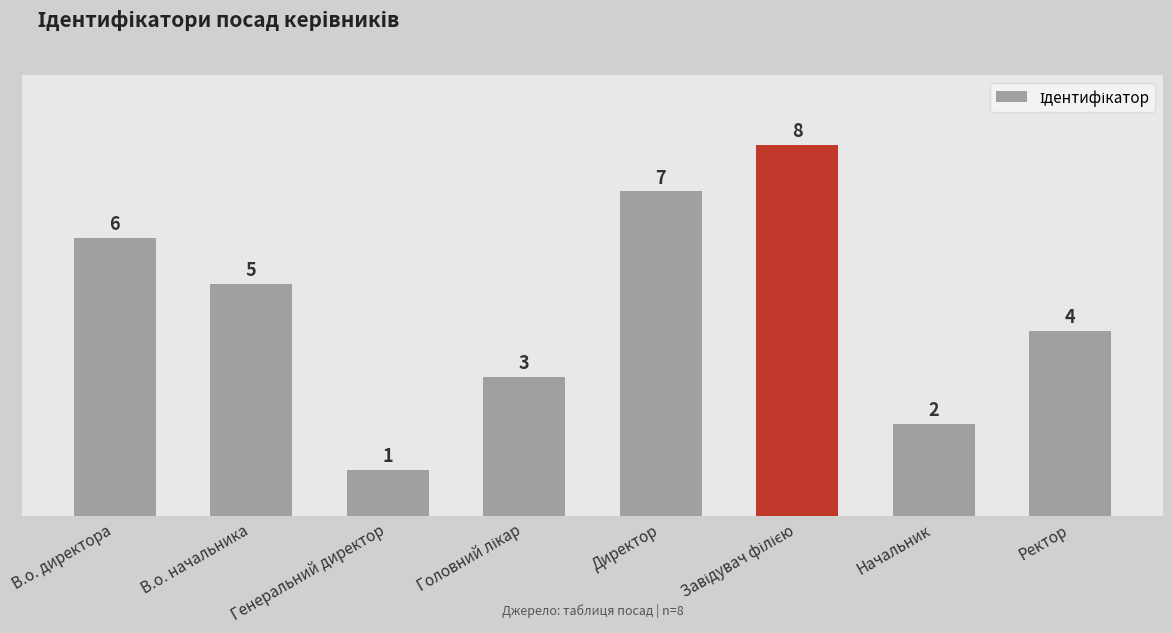

How many bars are there in total?

8